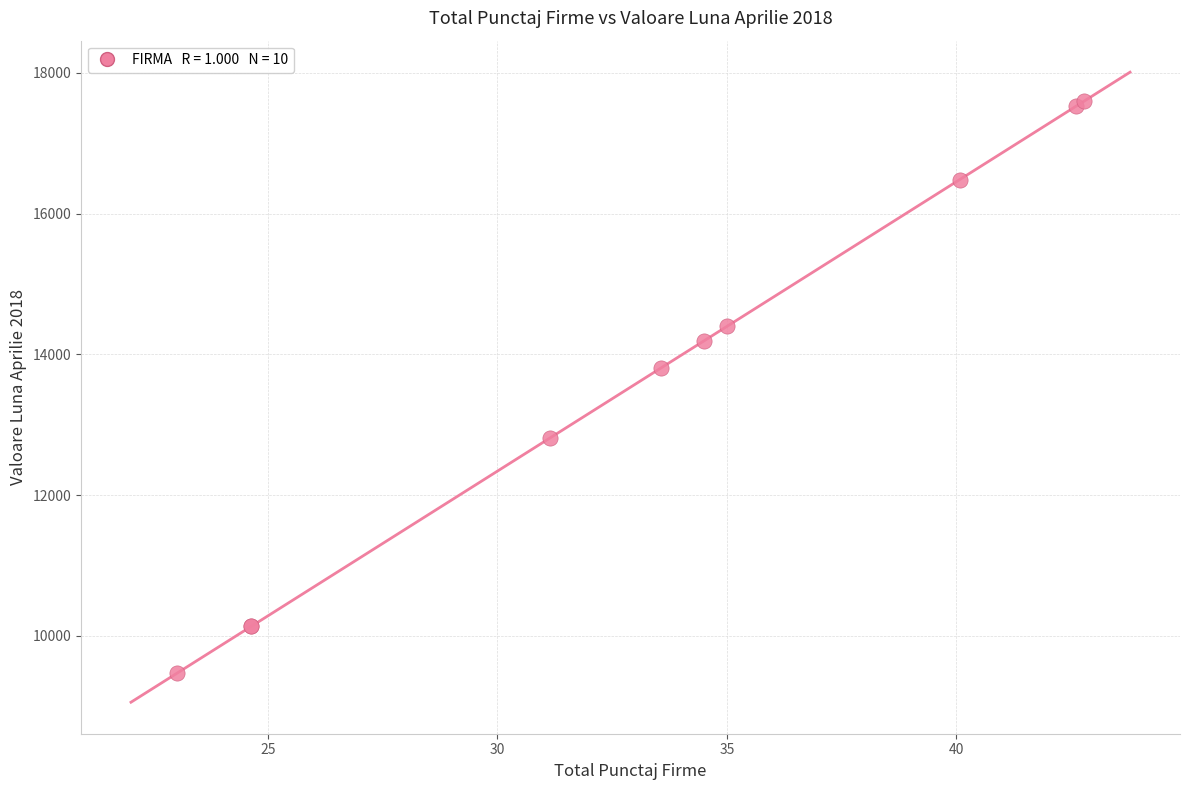

What Y value in the scatter plot is closest to 13533?

13809.4